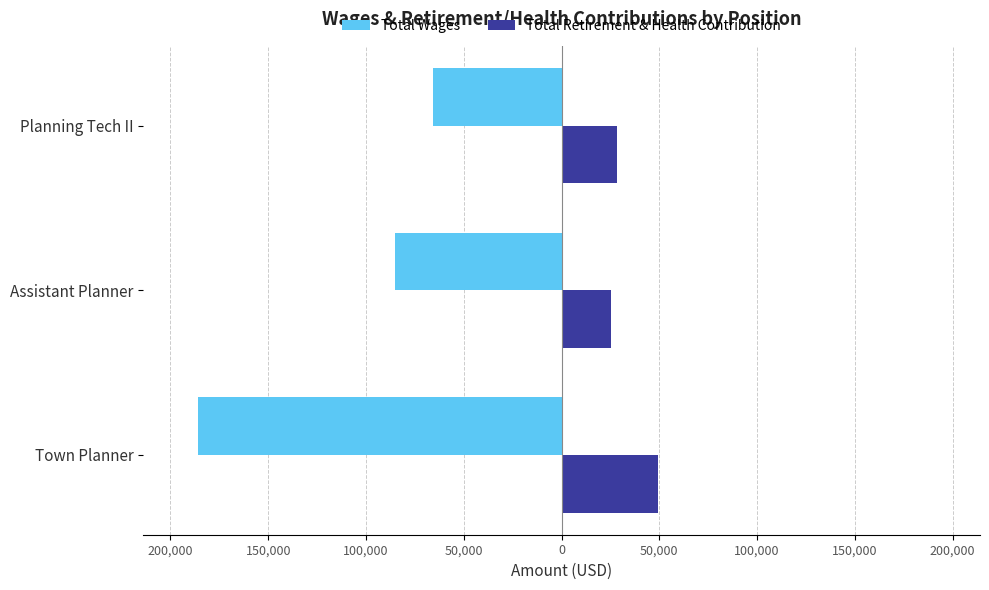

List the series in order of their overall mean, highest first.

Total Retirement & Health Contribution, Total Wages